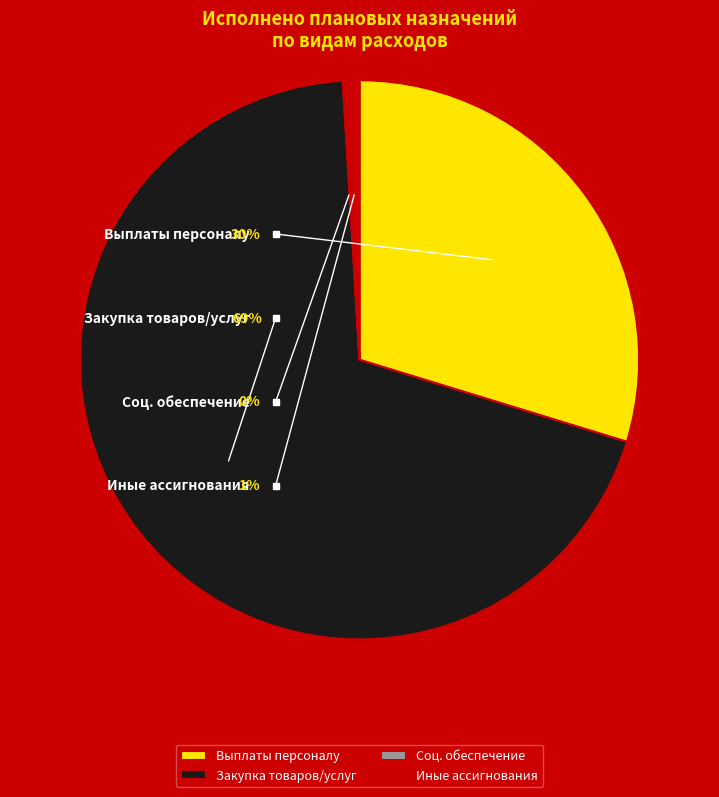

Between Расходы на выплаты персоналу and Закупка товаров, работ и услуг, which is larger?

Закупка товаров, работ и услуг